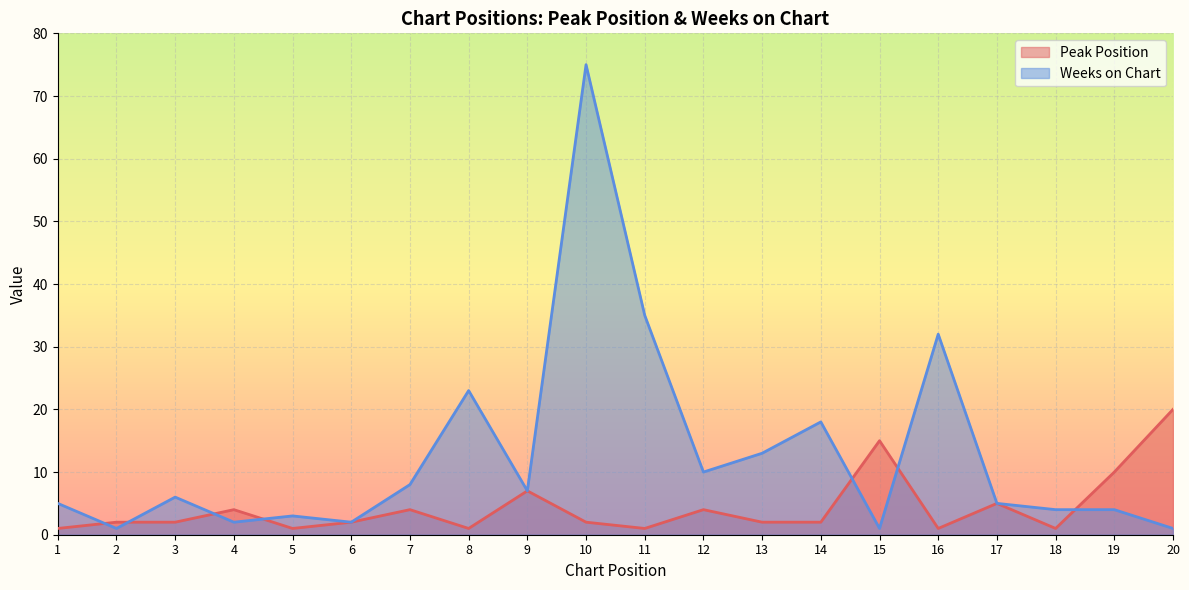

True or false: Weeks on Chart has more than 0 interior local peaks.

True